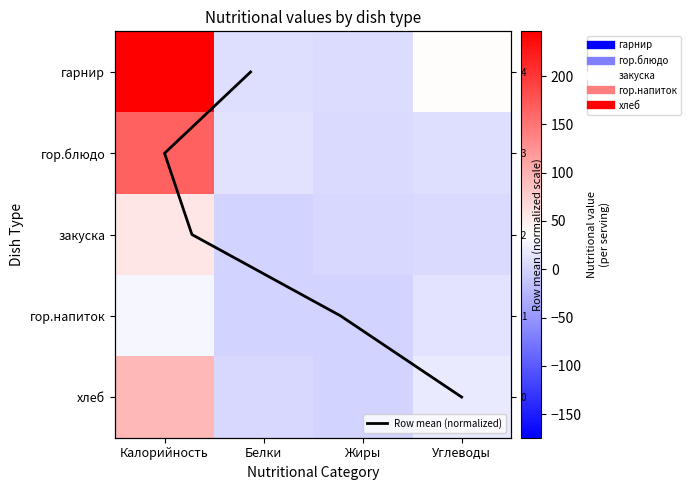

At which label does закуска first exceed 5?

Калорийность